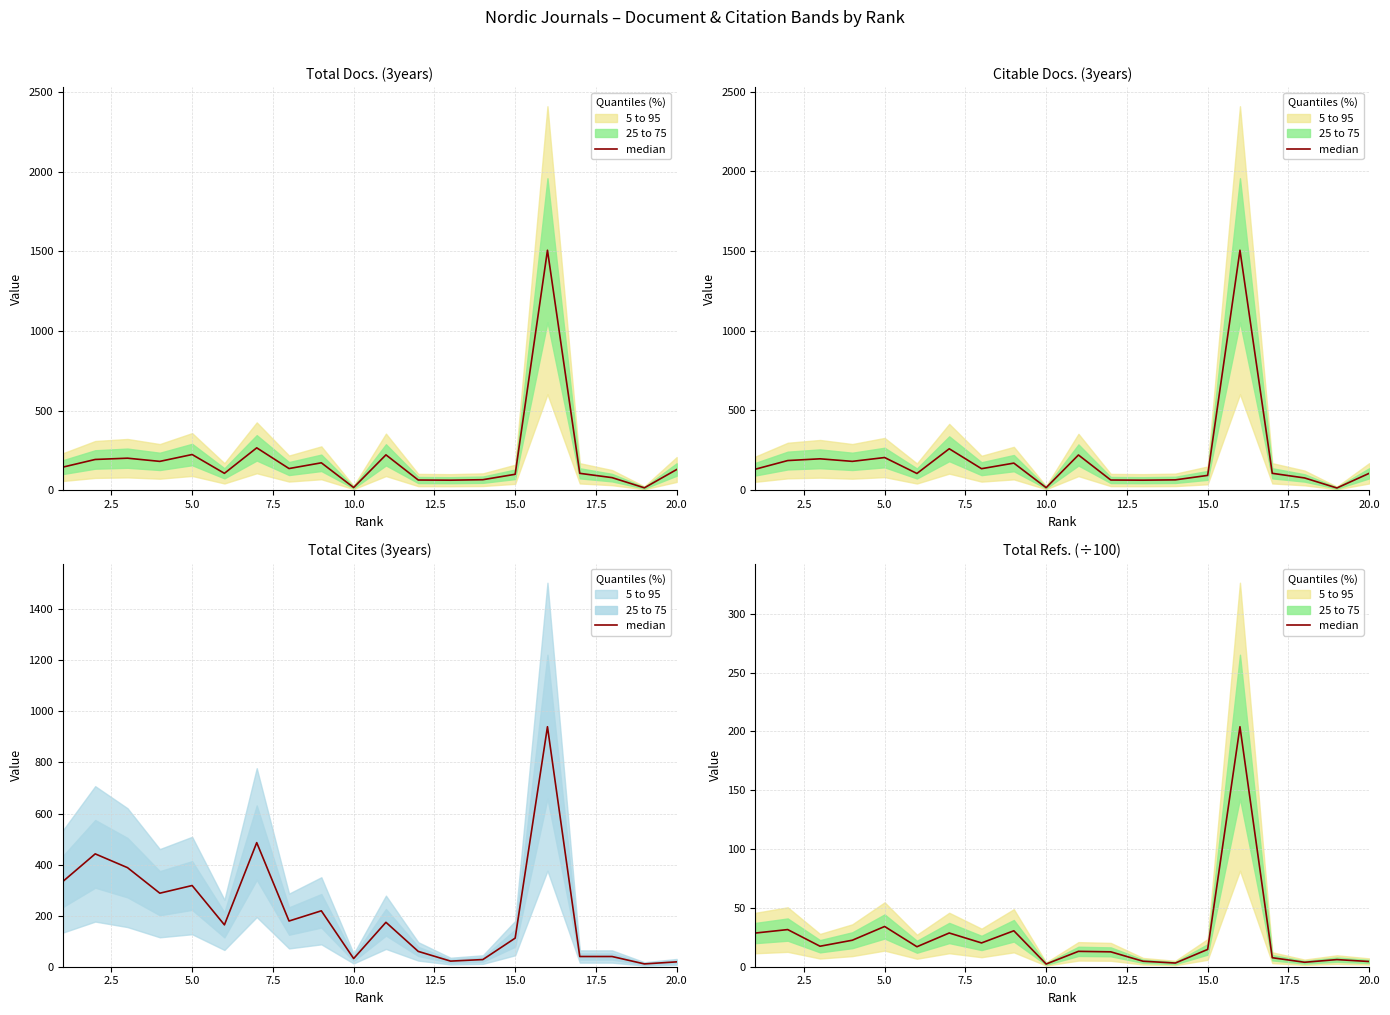

How many values are below 16?

10